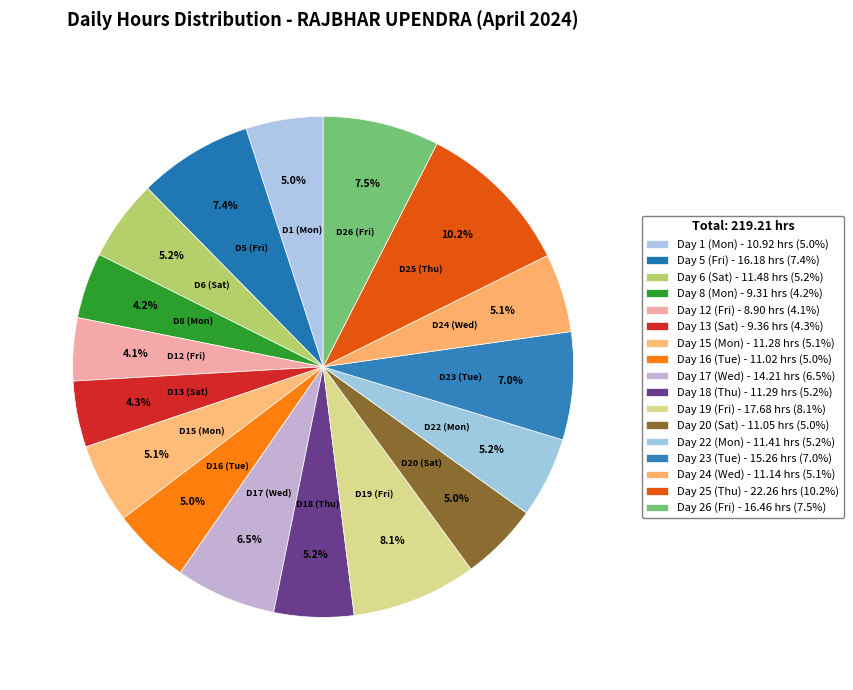

Which category has the biggest portion of the pie?

Day 25 (Thu)